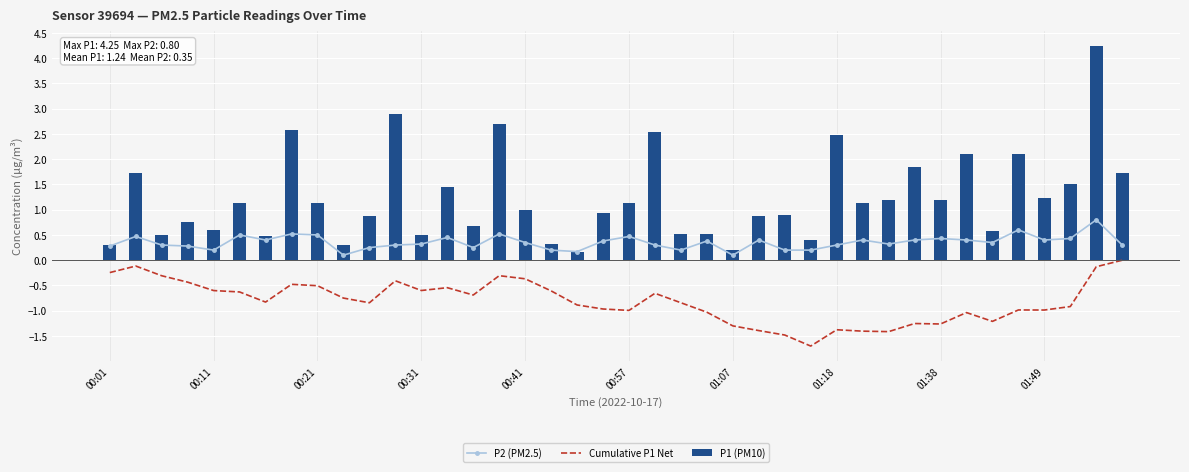

The value of P2 (PM2.5) at 00:57 is 0.5. True or false?

True